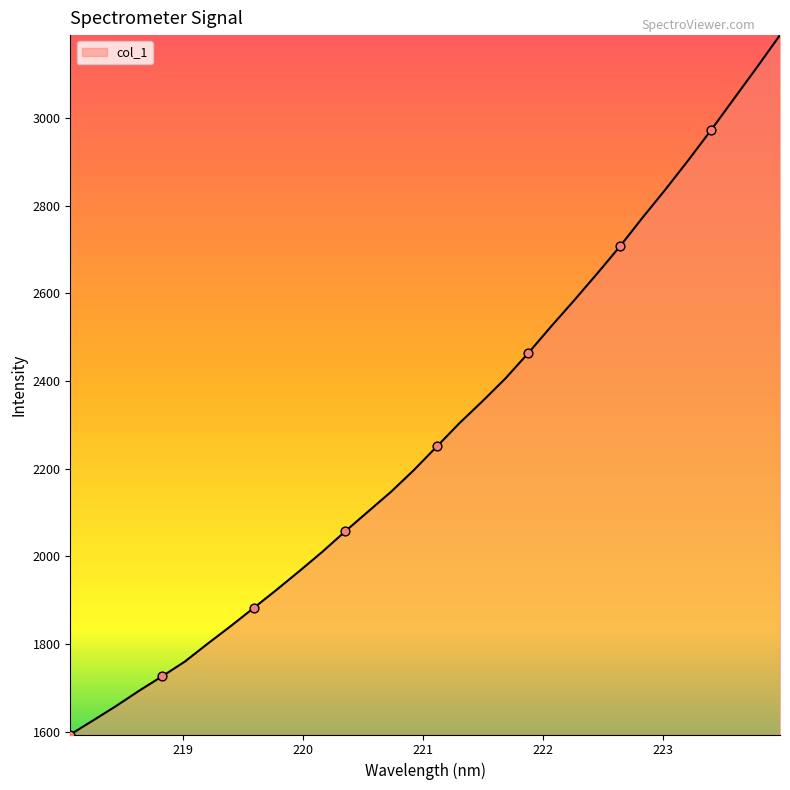

What is the difference between the maximum and minimum values?

1595.8